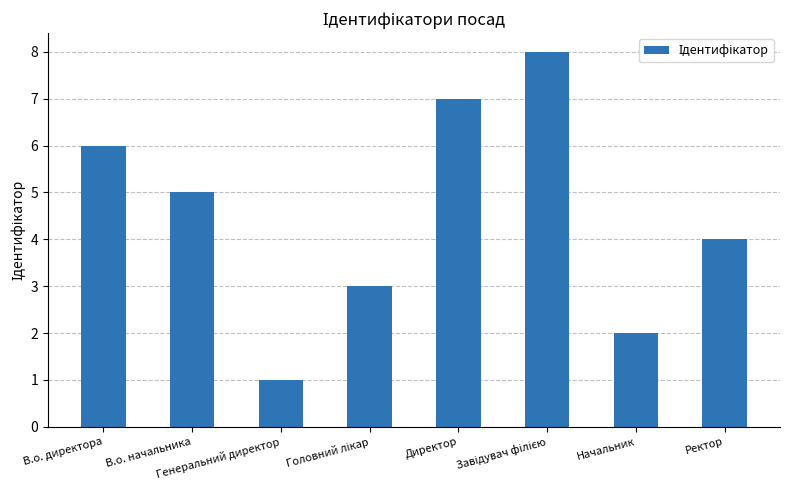

What is the greatest value displayed?

8